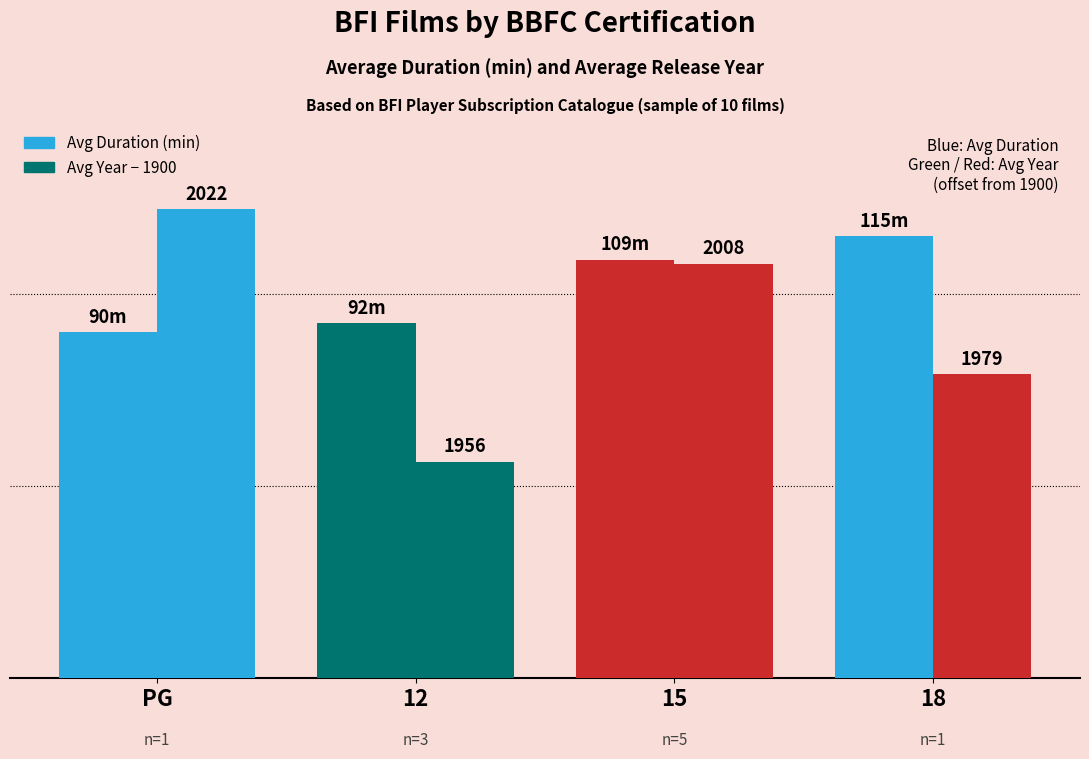

Are the bars horizontal?

No